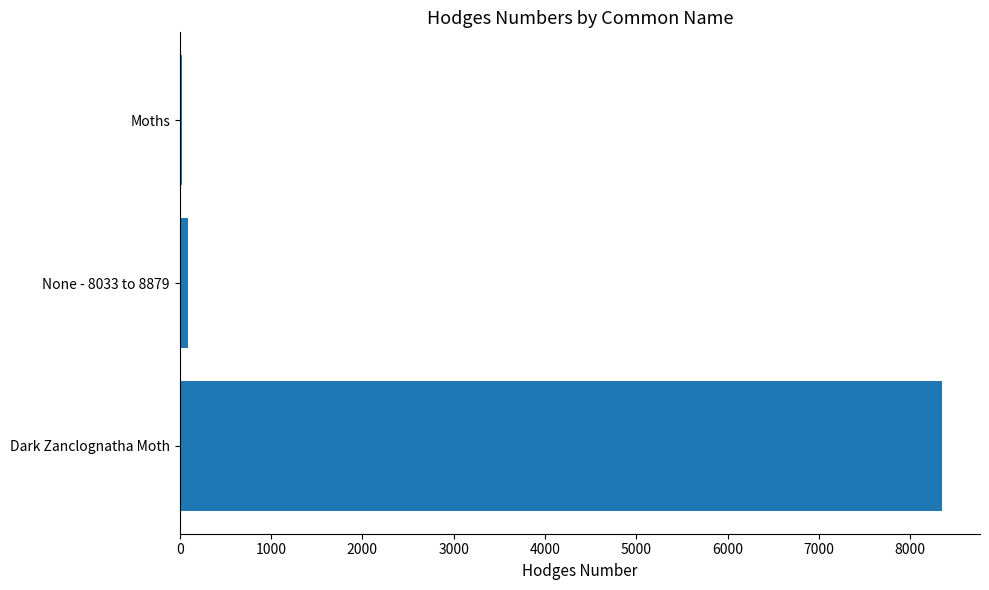

At which label is the value closest to 4188?

None - 8033 to 8879